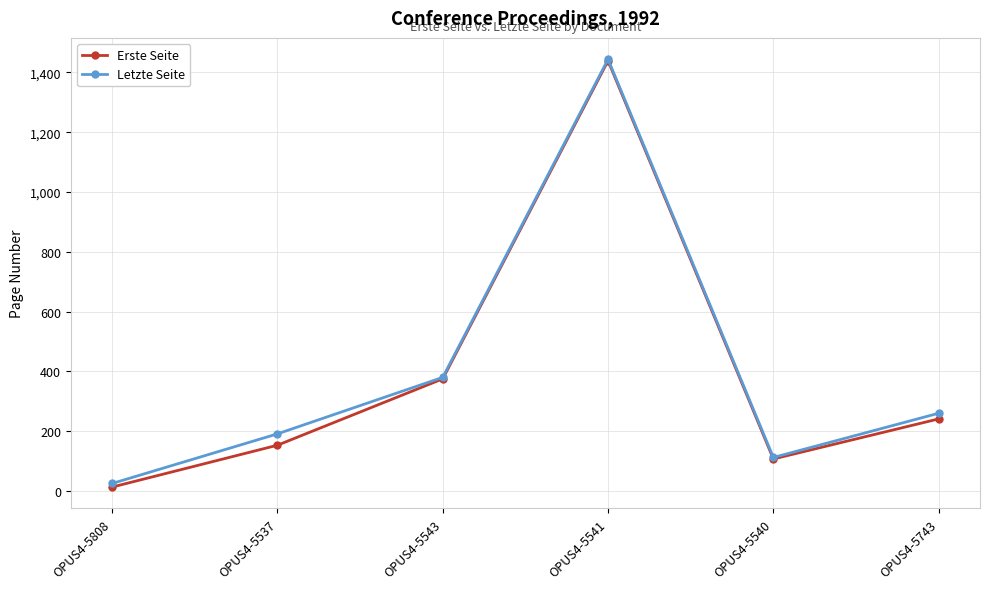

What is the difference between the maximum and minimum values in the Letzte Seite series?

1419